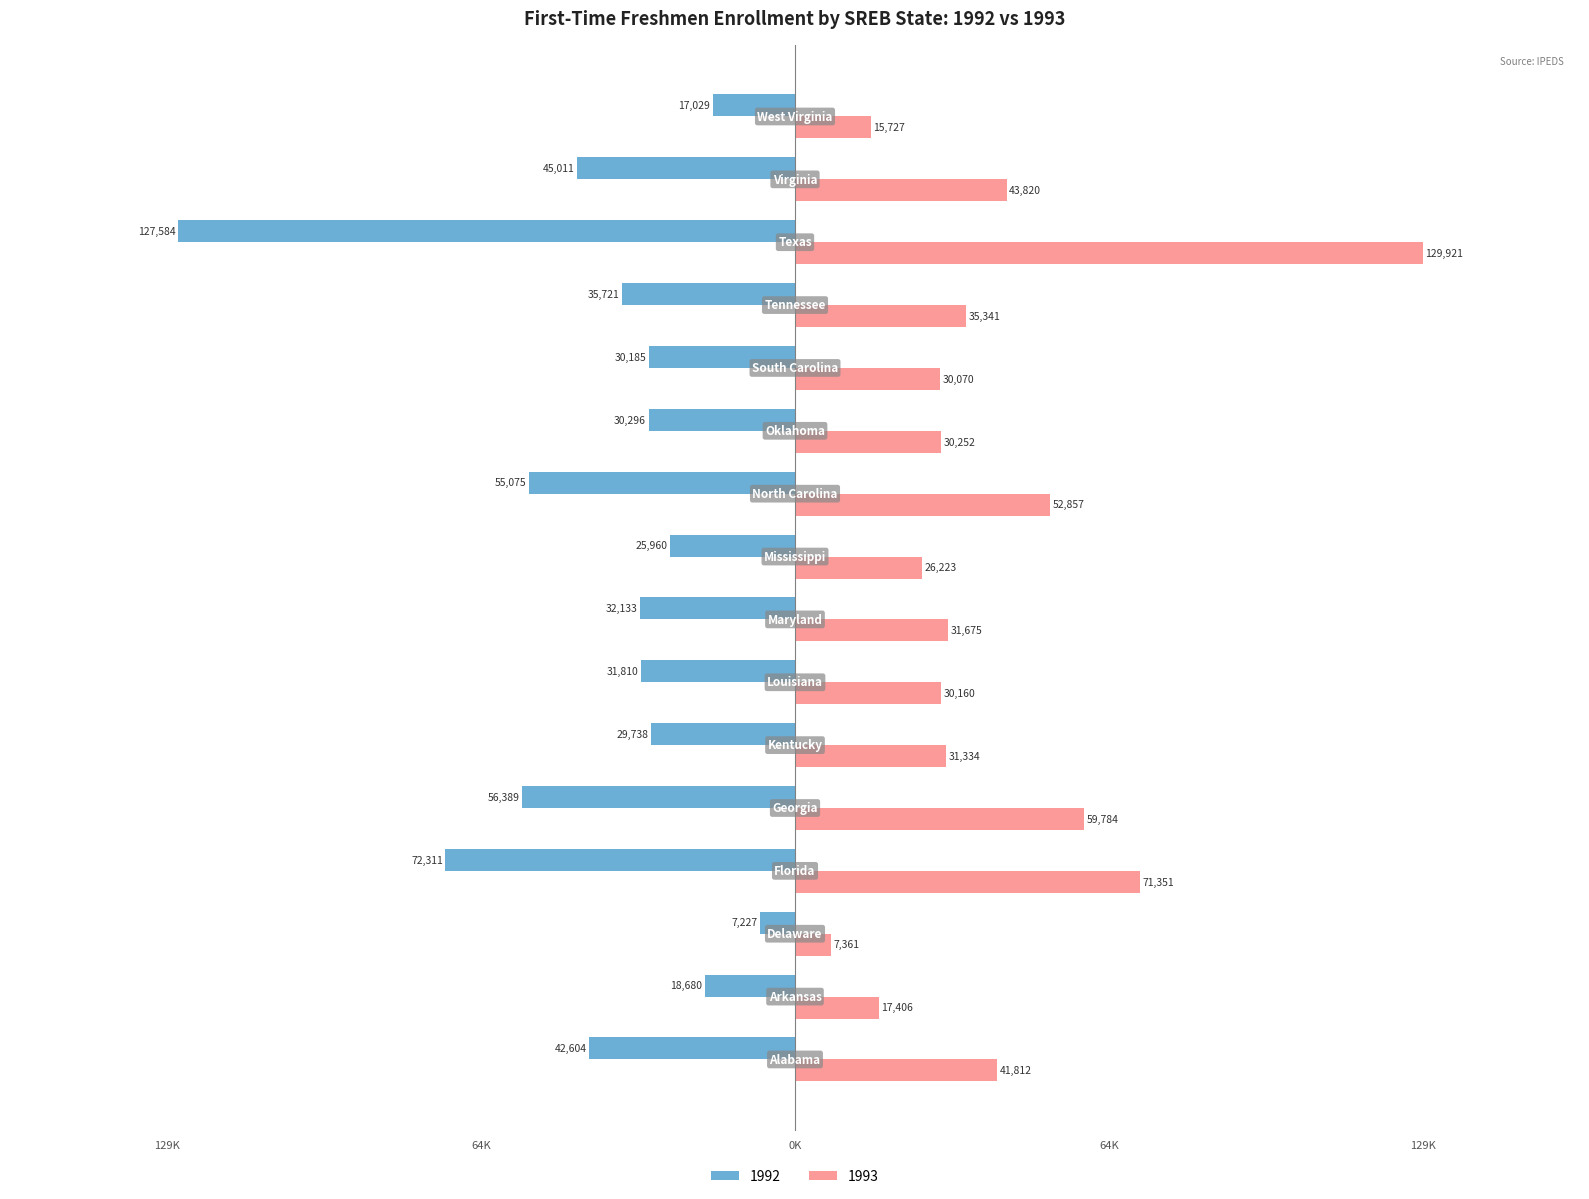

What is the label of the 10th bar from the right?

Louisiana